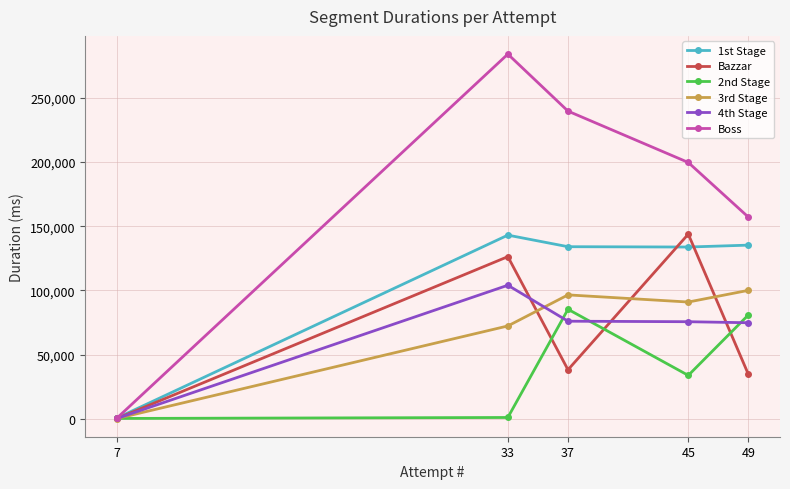

Which series has the largest total across all categories?

Boss